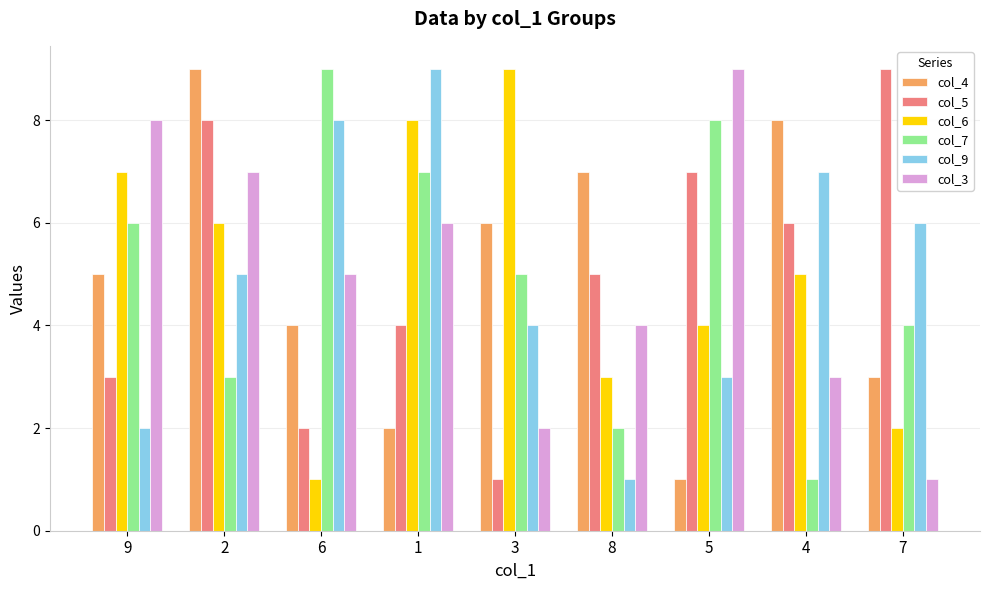

Rank the series at 3 from highest to lowest value.

col_6, col_4, col_7, col_9, col_3, col_5